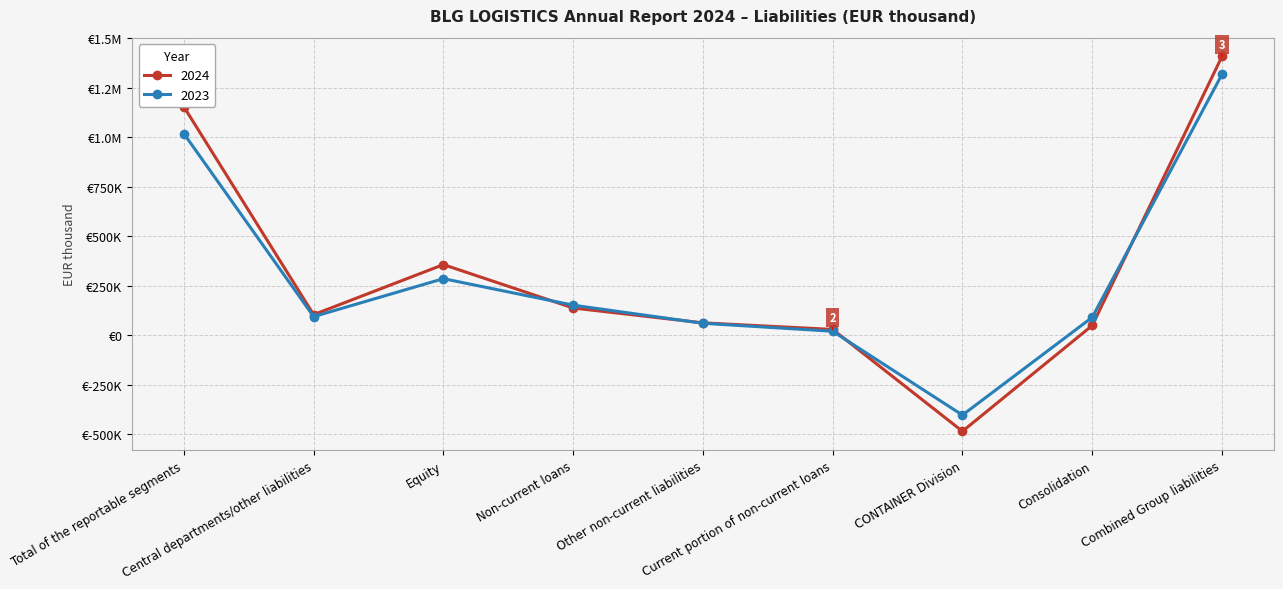

What are all the series names shown in the legend?

2024, 2023